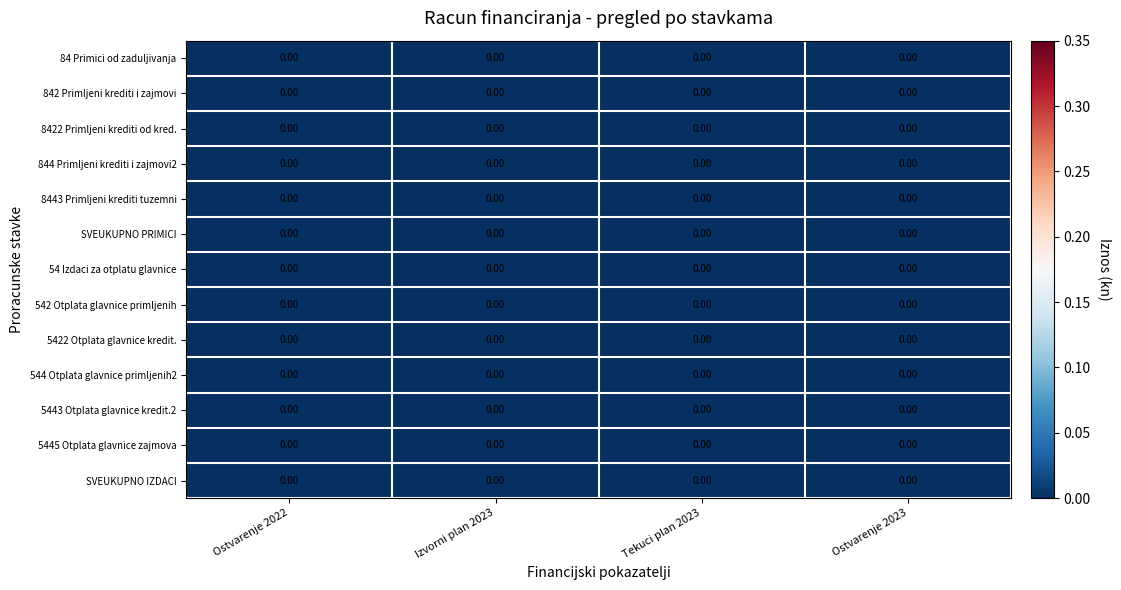

Reading left to right, transcribe all the data shown in this chart.

84 Primici od zaduljivanja: Ostvarenje 2022=0.0	Izvorni plan 2023=0.0	Tekuci plan 2023=0.0	Ostvarenje 2023=0.0
842 Primljeni krediti i zajmovi: Ostvarenje 2022=0.0	Izvorni plan 2023=0.0	Tekuci plan 2023=0.0	Ostvarenje 2023=0.0
8422 Primljeni krediti od kred.: Ostvarenje 2022=0.0	Izvorni plan 2023=0.0	Tekuci plan 2023=0.0	Ostvarenje 2023=0.0
844 Primljeni krediti i zajmovi2: Ostvarenje 2022=0.0	Izvorni plan 2023=0.0	Tekuci plan 2023=0.0	Ostvarenje 2023=0.0
8443 Primljeni krediti tuzemni: Ostvarenje 2022=0.0	Izvorni plan 2023=0.0	Tekuci plan 2023=0.0	Ostvarenje 2023=0.0
SVEUKUPNO PRIMICI: Ostvarenje 2022=0.0	Izvorni plan 2023=0.0	Tekuci plan 2023=0.0	Ostvarenje 2023=0.0
54 Izdaci za otplatu glavnice: Ostvarenje 2022=0.0	Izvorni plan 2023=0.0	Tekuci plan 2023=0.0	Ostvarenje 2023=0.0
542 Otplata glavnice primljenih: Ostvarenje 2022=0.0	Izvorni plan 2023=0.0	Tekuci plan 2023=0.0	Ostvarenje 2023=0.0
5422 Otplata glavnice kredit.: Ostvarenje 2022=0.0	Izvorni plan 2023=0.0	Tekuci plan 2023=0.0	Ostvarenje 2023=0.0
544 Otplata glavnice primljenih2: Ostvarenje 2022=0.0	Izvorni plan 2023=0.0	Tekuci plan 2023=0.0	Ostvarenje 2023=0.0
5443 Otplata glavnice kredit.2: Ostvarenje 2022=0.0	Izvorni plan 2023=0.0	Tekuci plan 2023=0.0	Ostvarenje 2023=0.0
5445 Otplata glavnice zajmova: Ostvarenje 2022=0.0	Izvorni plan 2023=0.0	Tekuci plan 2023=0.0	Ostvarenje 2023=0.0
SVEUKUPNO IZDACI: Ostvarenje 2022=0.0	Izvorni plan 2023=0.0	Tekuci plan 2023=0.0	Ostvarenje 2023=0.0